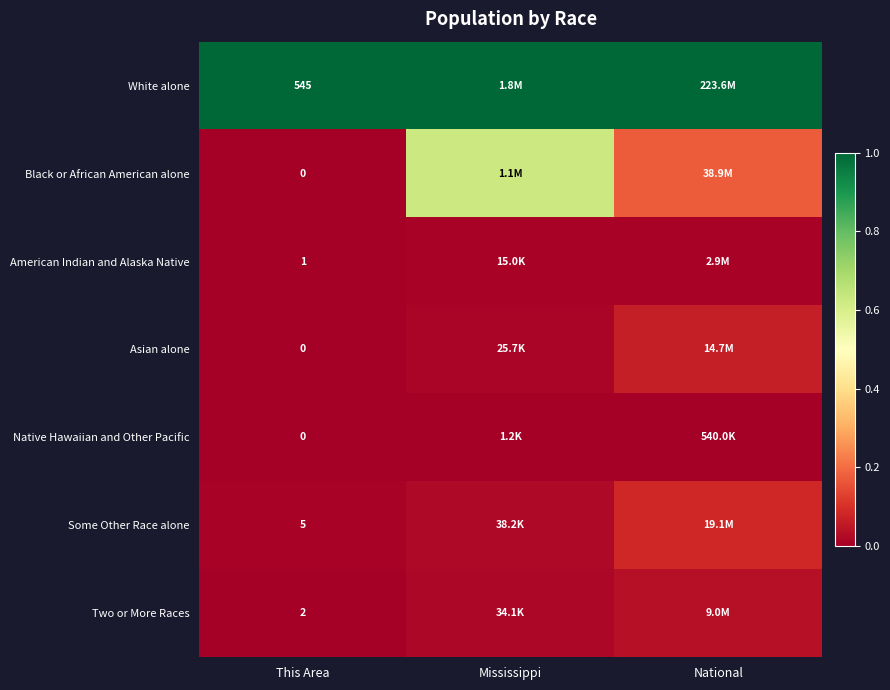

How many distinct data groups are displayed?

7